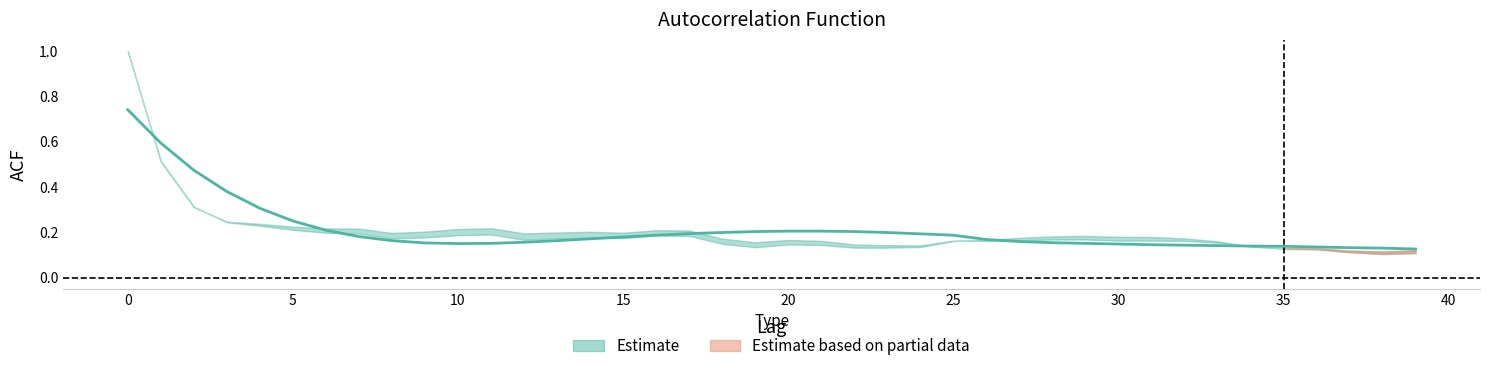

What is the difference between the values at 37 and 23?

0.1